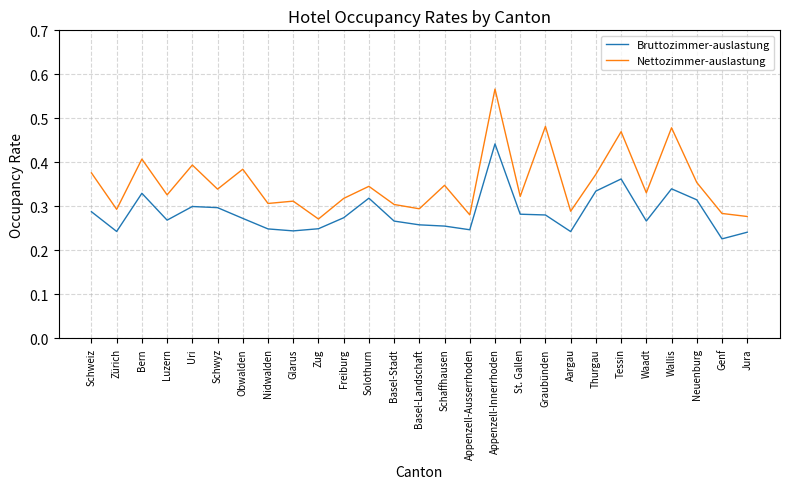

Where is the first local minimum for Bruttozimmer-auslastung?

Zürich